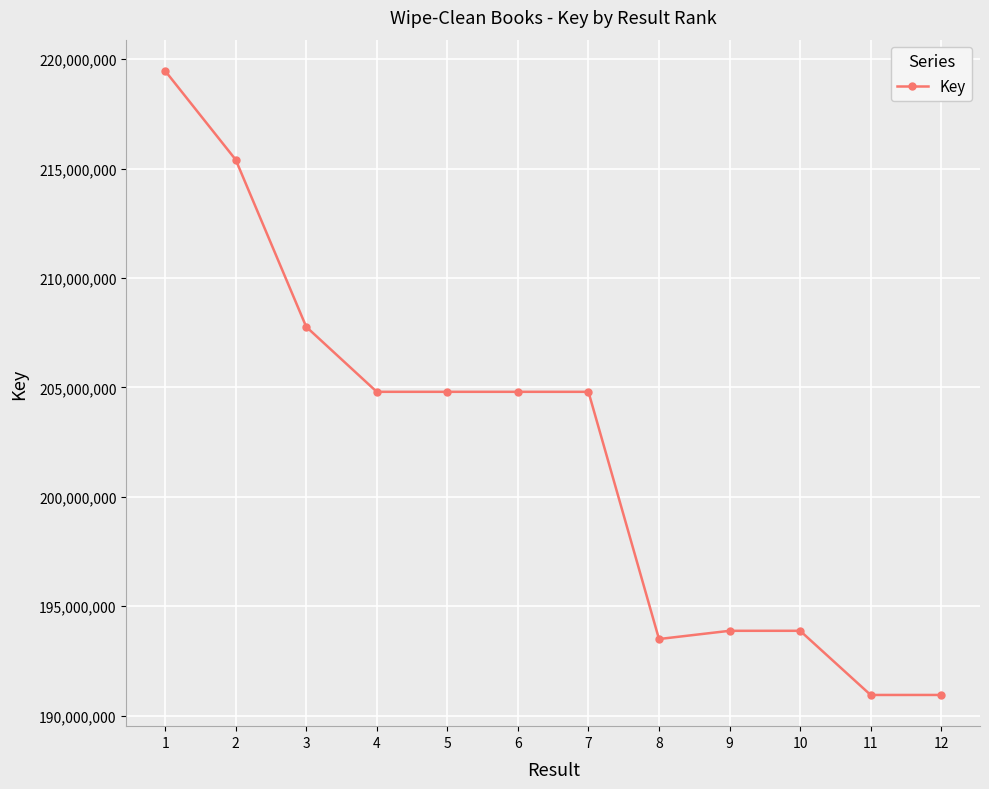

What is the value of the 9th point from the left?

193878365